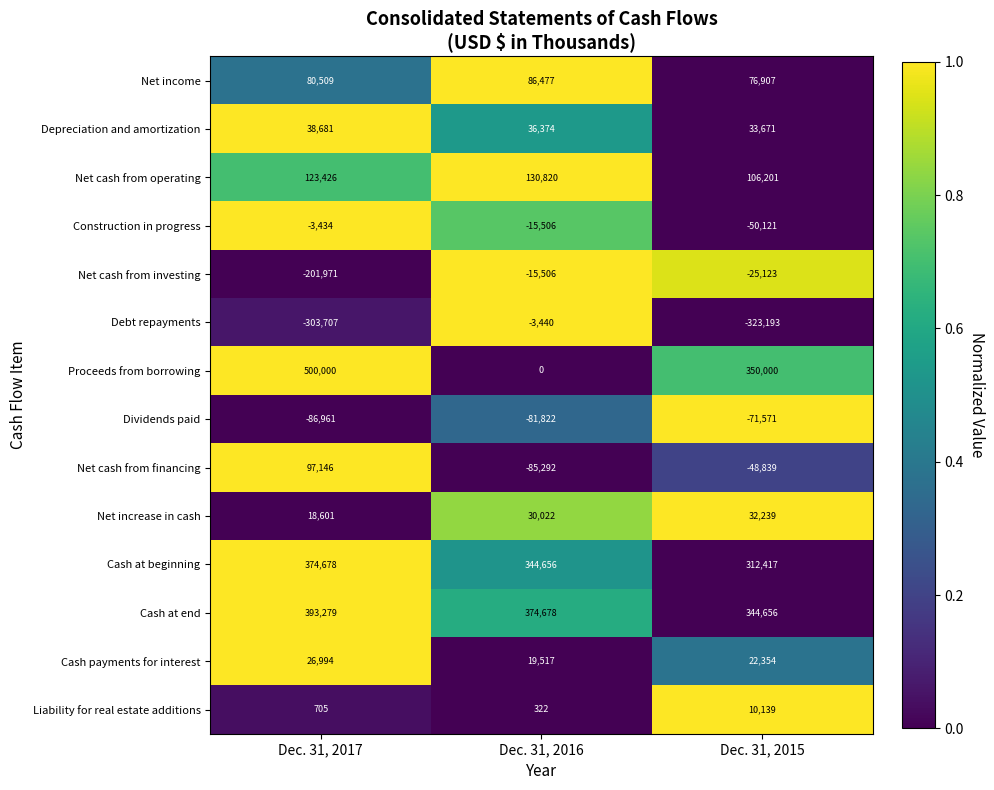

What is the average value of the Net cash from investing series?

-80867